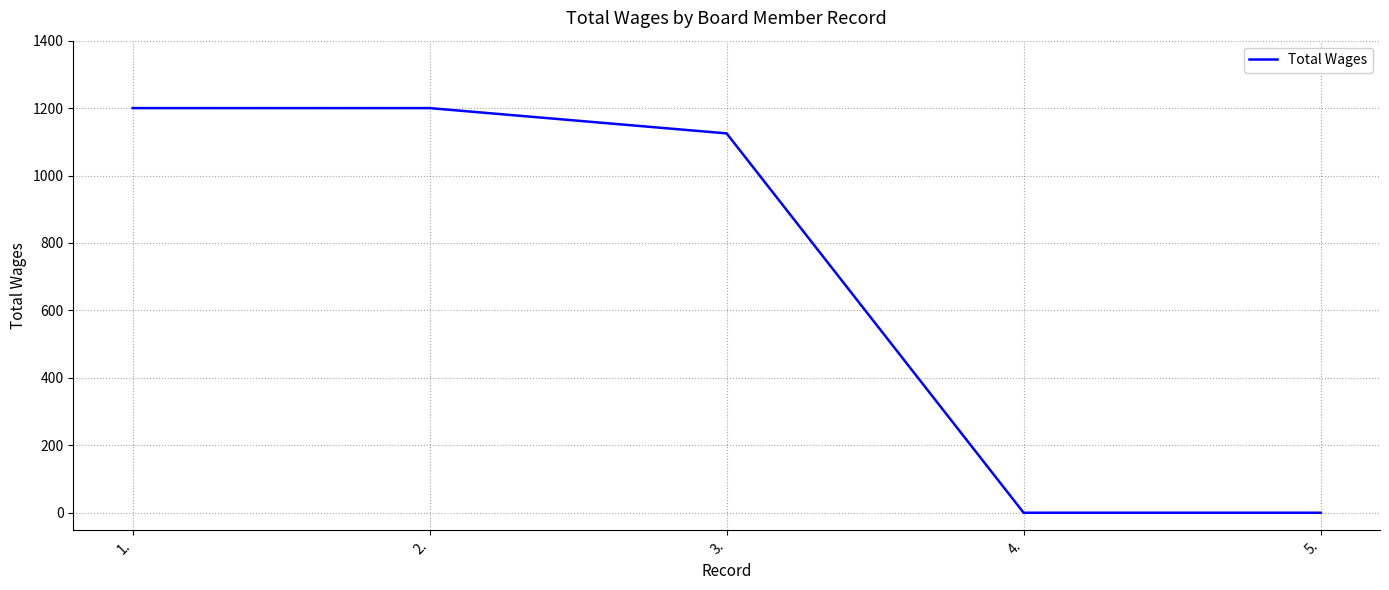

What position from the left is 3.?

3